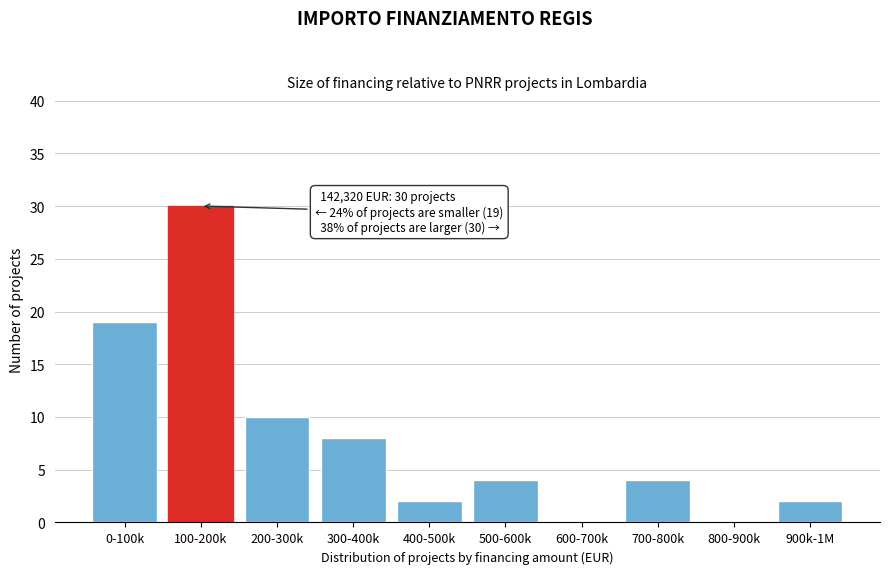

Reading left to right, transcribe all the data shown in this chart.

0-100k=19	100-200k=30	200-300k=10	300-400k=8	400-500k=2	500-600k=4	600-700k=0	700-800k=4	800-900k=0	900k-1M=2